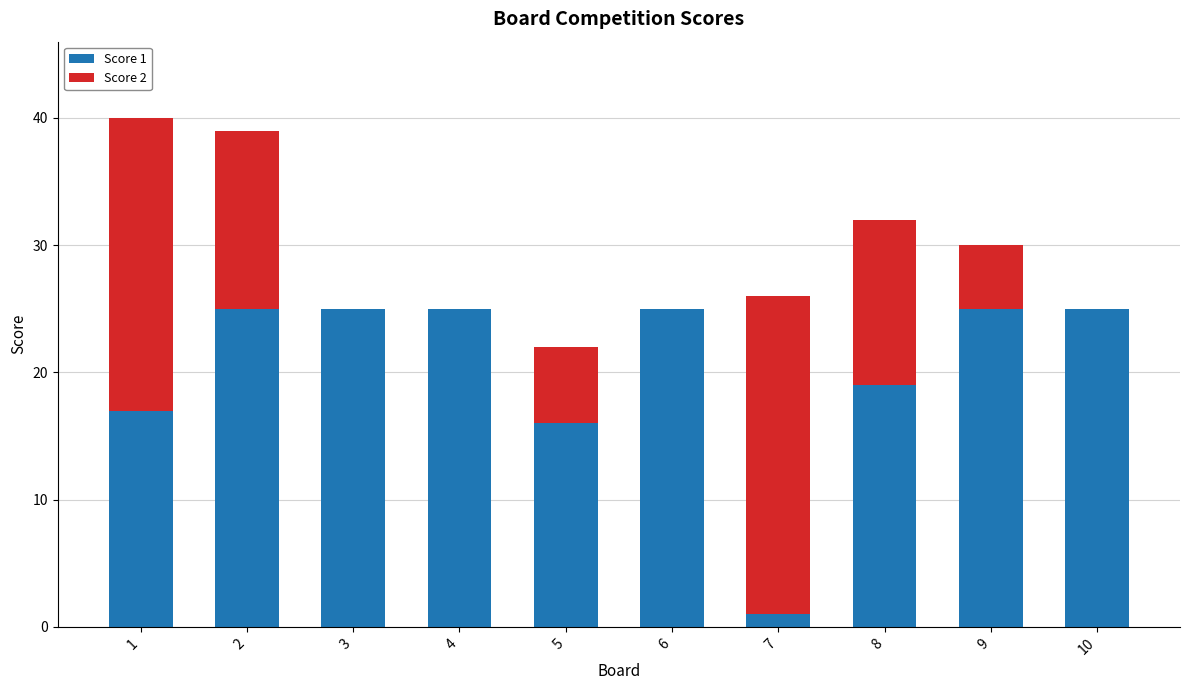

What is the total value across all series at 2?

39